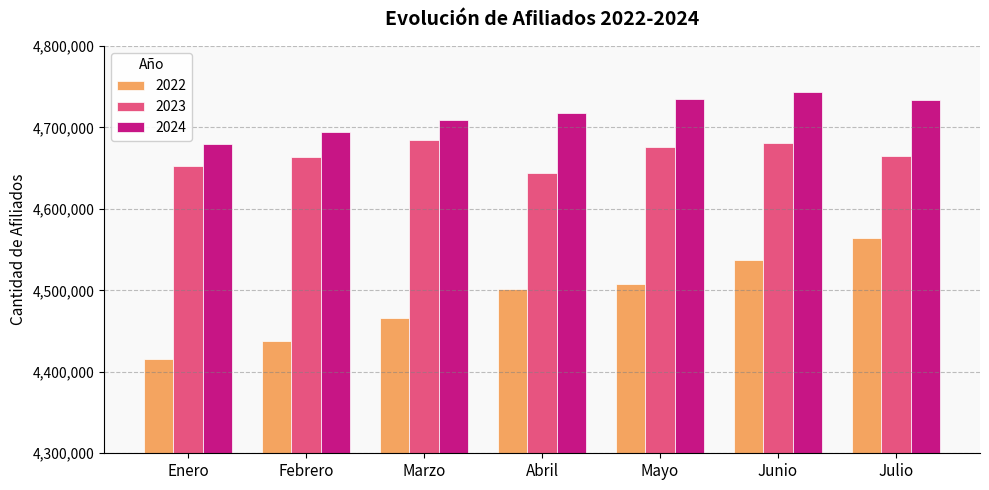

Rank the series at Junio from highest to lowest value.

2024, 2023, 2022